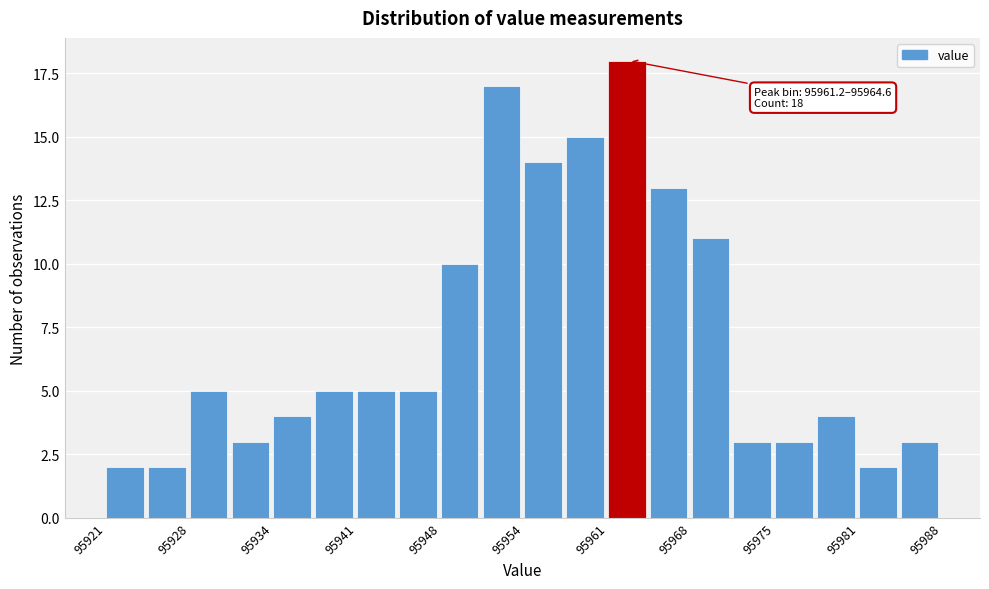

Around what value on the x-axis is the tallest bar? Give the approximate position of its centre, as read against the axis.

95963